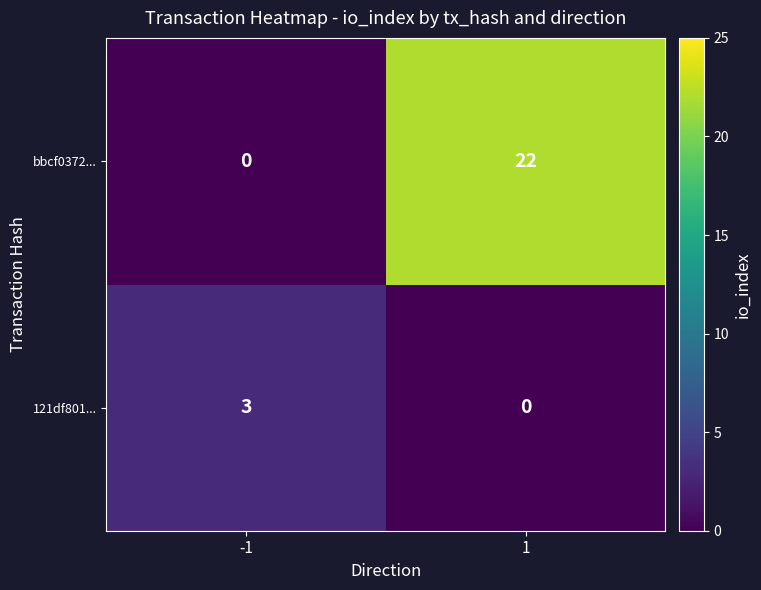

List the series in order of their peak value, lowest first.

121df801..., bbcf0372...